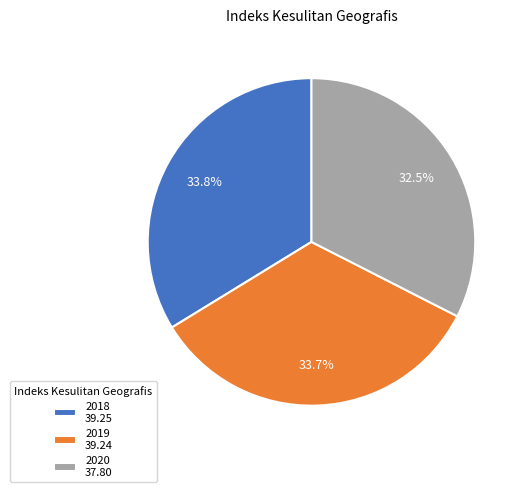

Approximately how many times larger is the value at 2019 39.24 compared to 2018 39.25?

1.0